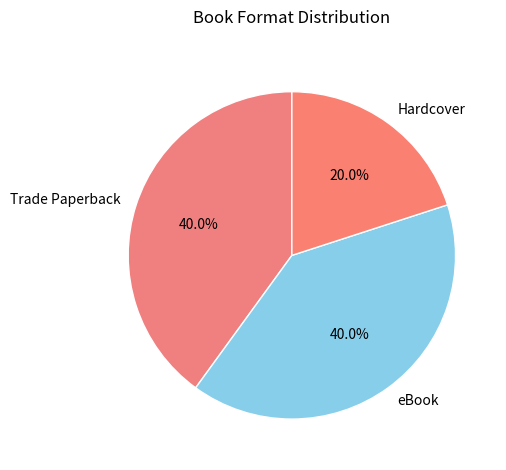

Is there a majority slice in this chart?

No